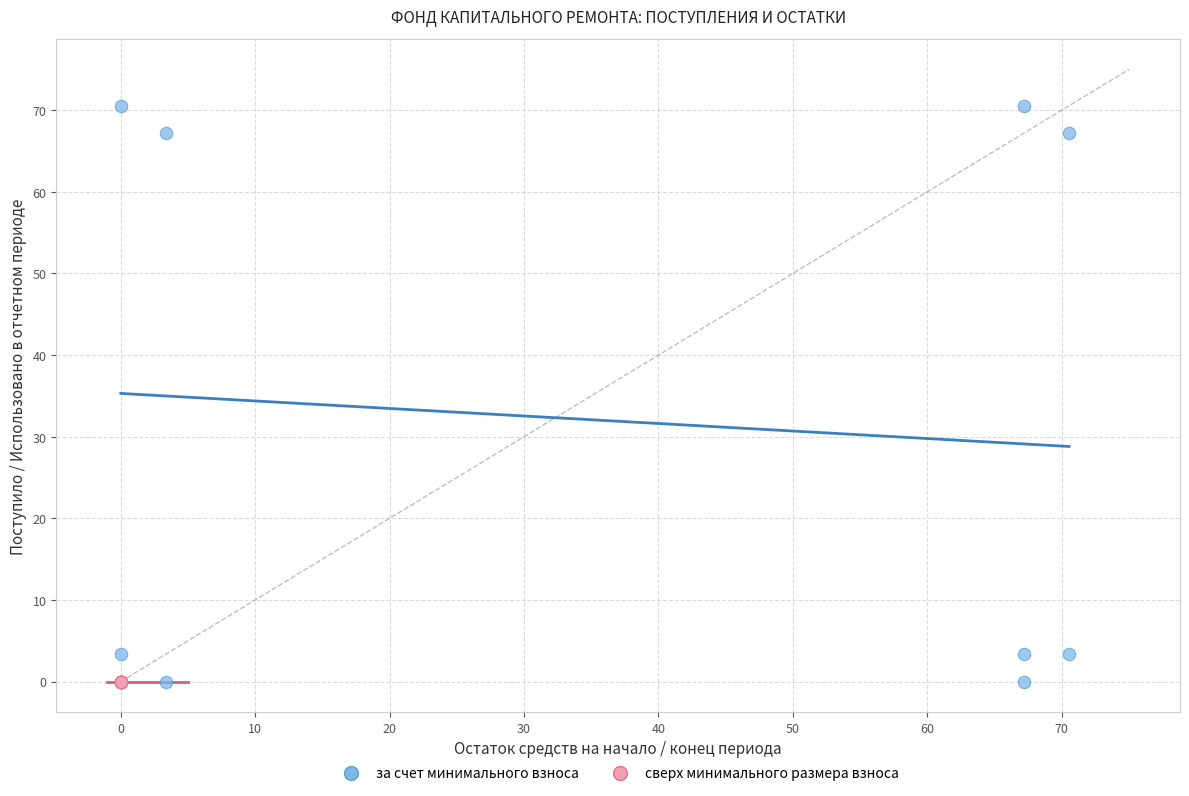

Which series contains the highest Y value?

за счет минимального взноса